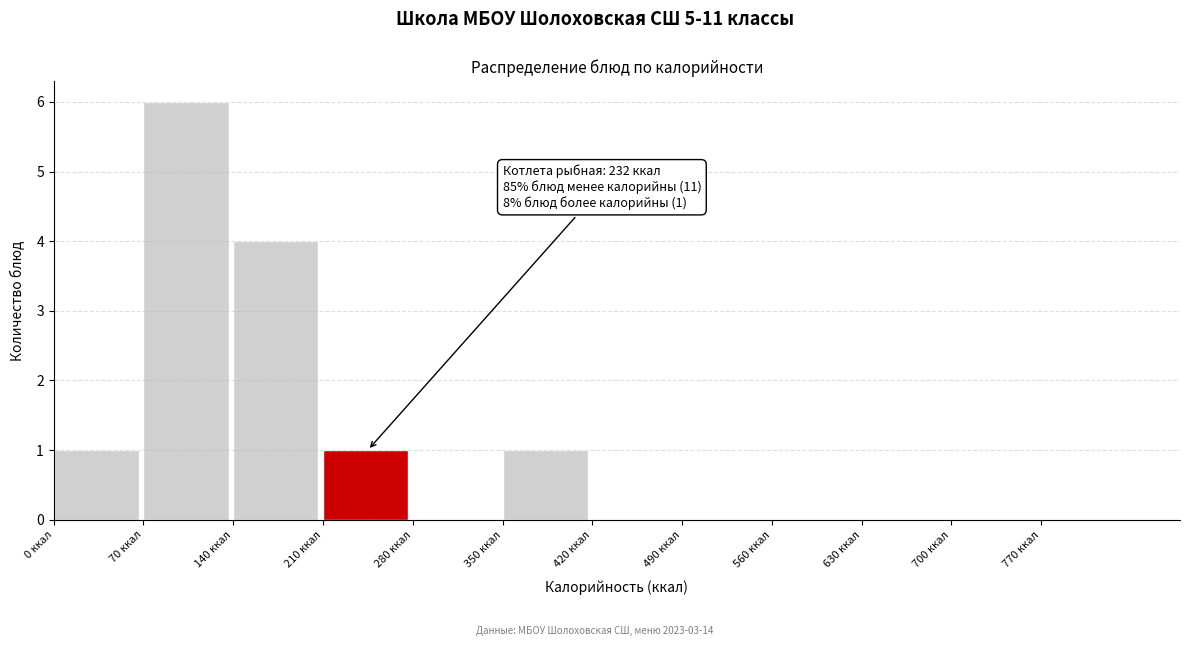

Which range on the x-axis has the tallest bar?

70 to 140